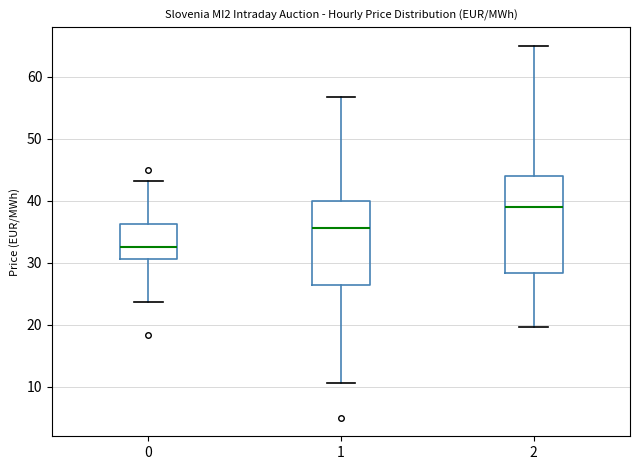

Reading left to right, transcribe this box plot: for each box, give where its median line is, the range the box spans, and where its two whiskers end, as read against the y-axis. The values are not printed on the chart, so give them approximately, as read against the axis.

0: median 33, box 31 to 36, whiskers 24 to 43
1: median 36, box 26 to 40, whiskers 11 to 57
2: median 39, box 28 to 44, whiskers 20 to 65